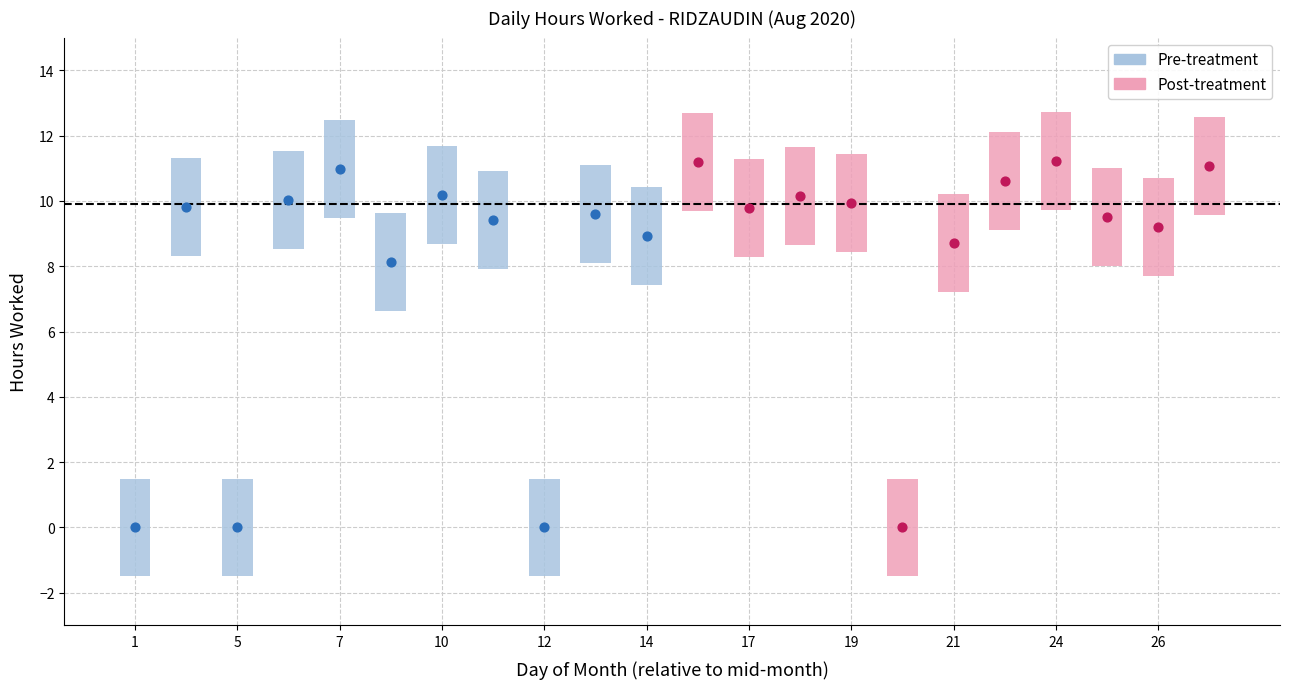

Between 4 and 27, which is larger?

27